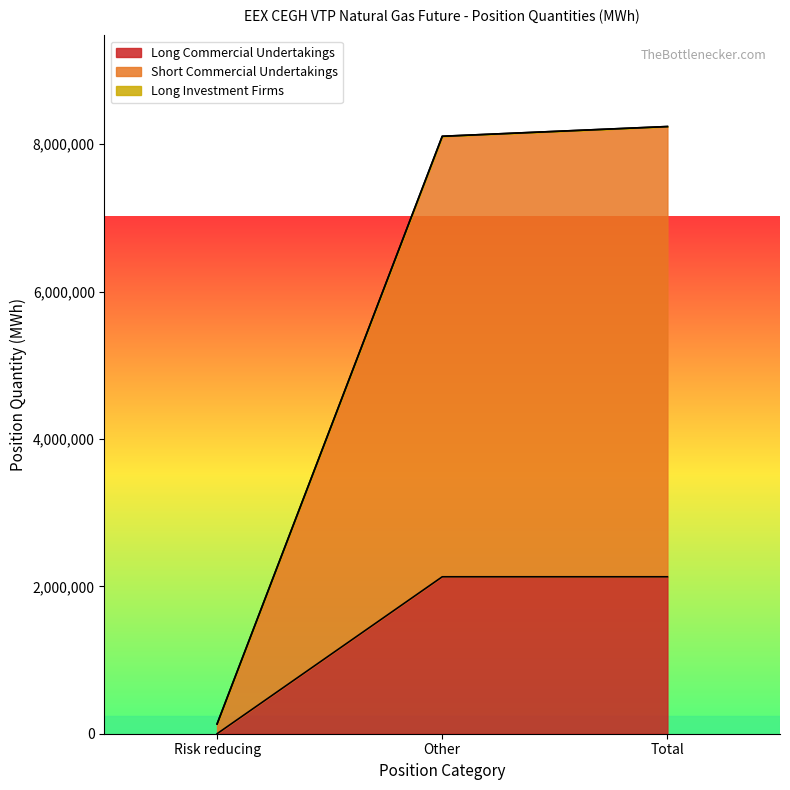

Which series changed the most between Other and Total?

Short Commercial Undertakings